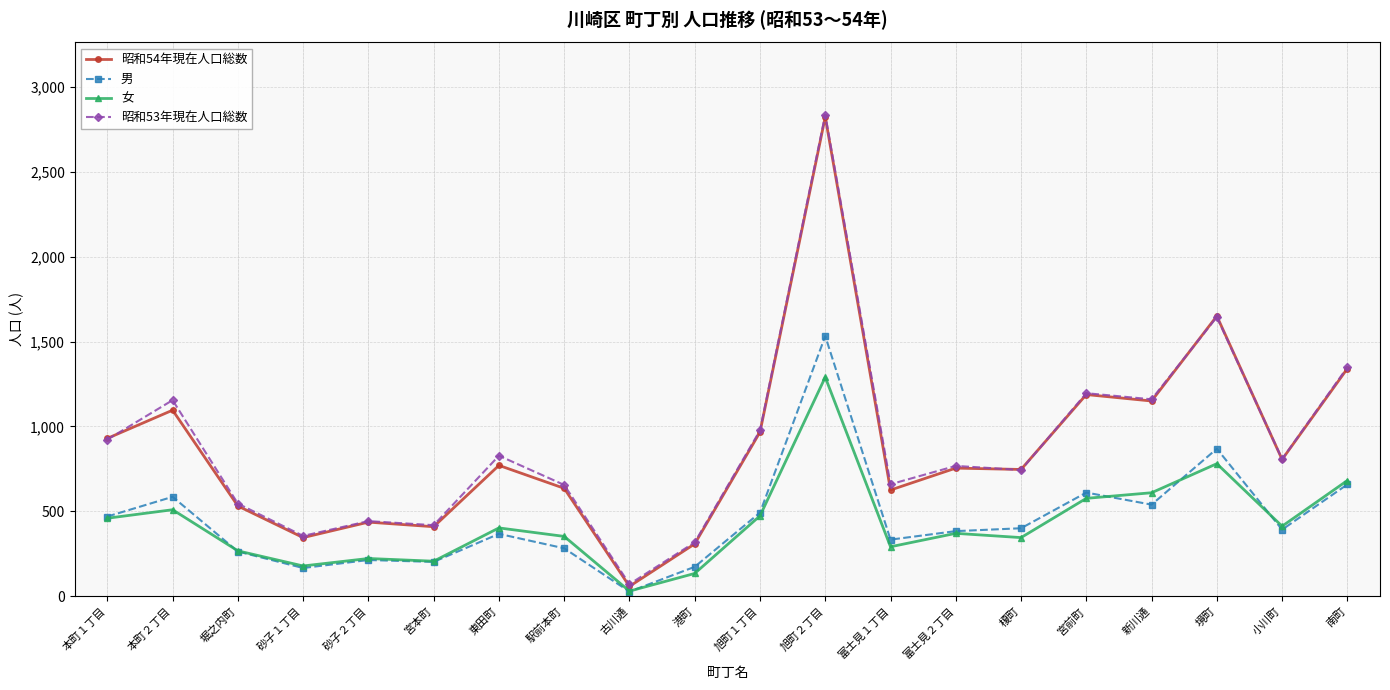

What is the difference between the second highest and minimum values in the 昭和54年現在人口総数 series?

1591